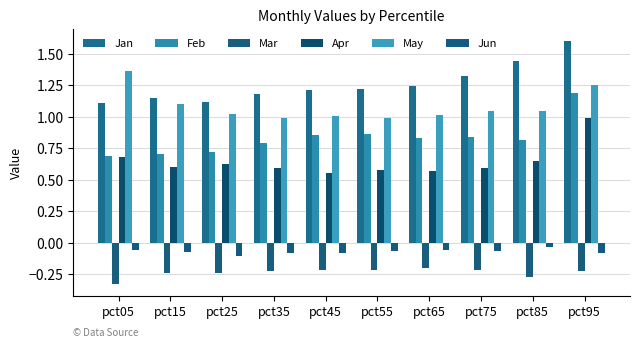

Which series has the largest range (max minus min)?

Feb